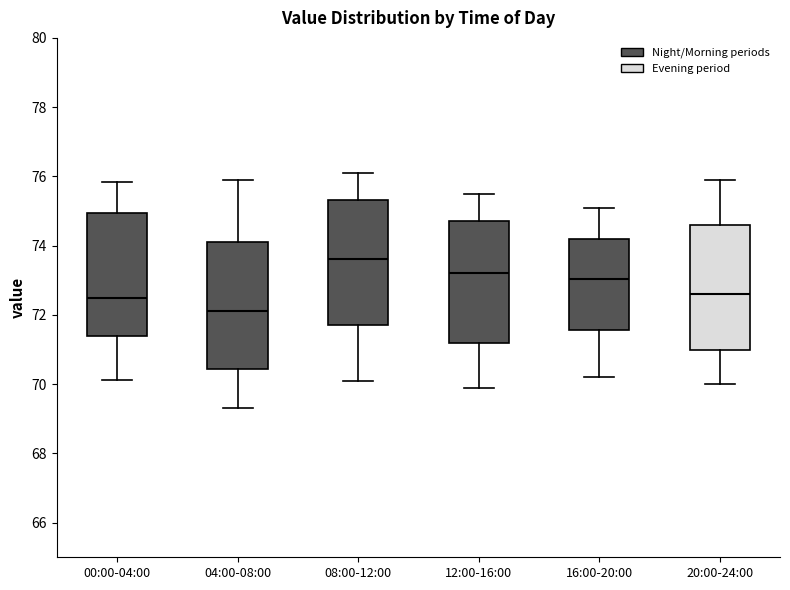

Which box has the lowest median line?

04:00-08:00